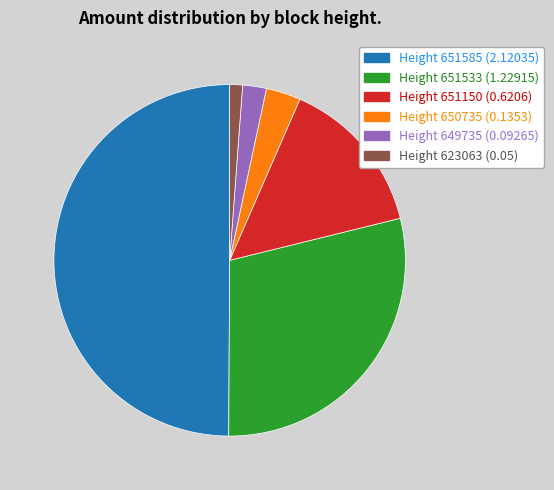

Is it true that Height 623063 (0.05) is 1% of the pie?

True